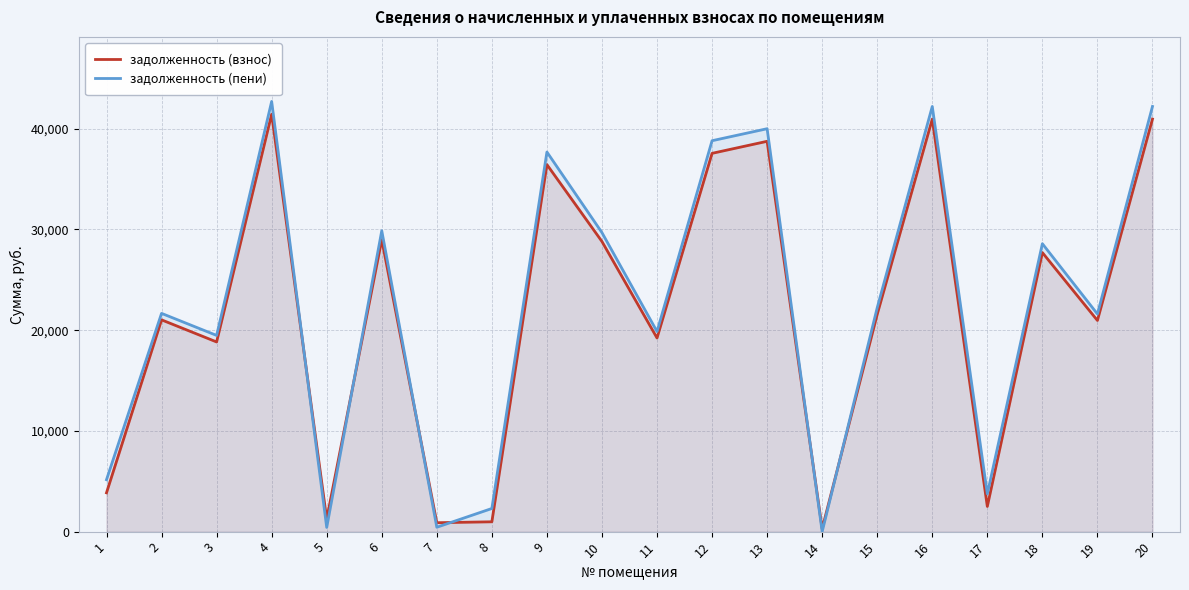

Between 8 and 14, which is larger?

8